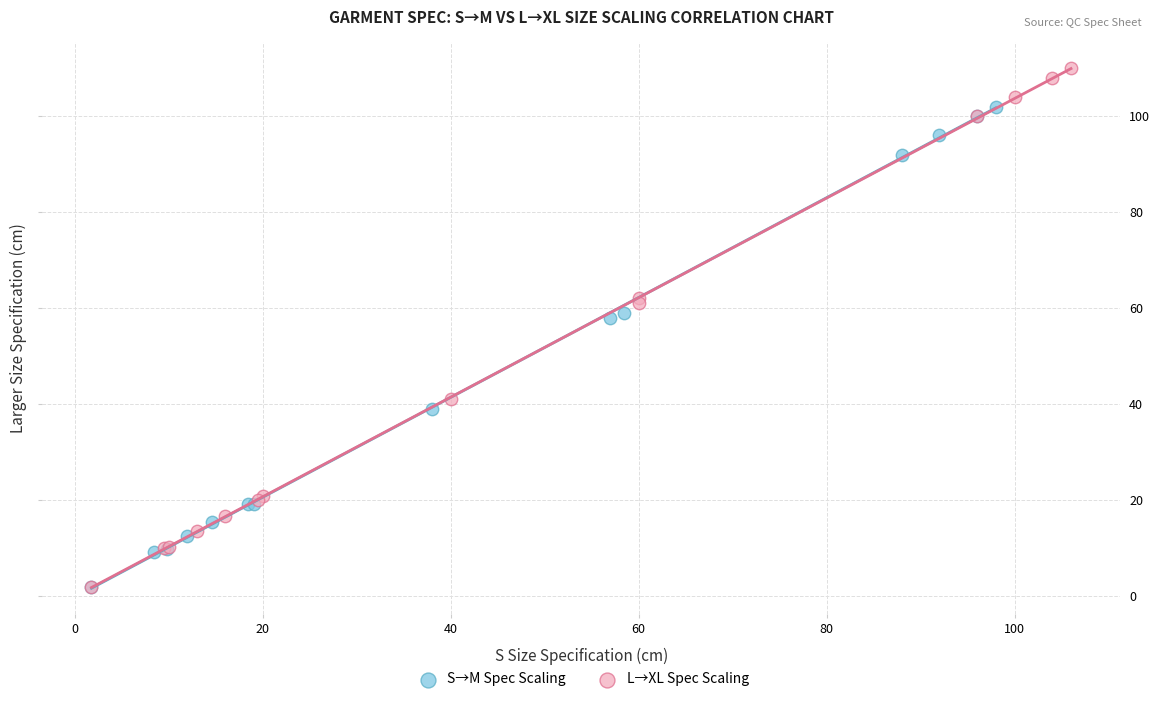

What are all the series names shown in the legend?

S→M Spec Scaling, L→XL Spec Scaling